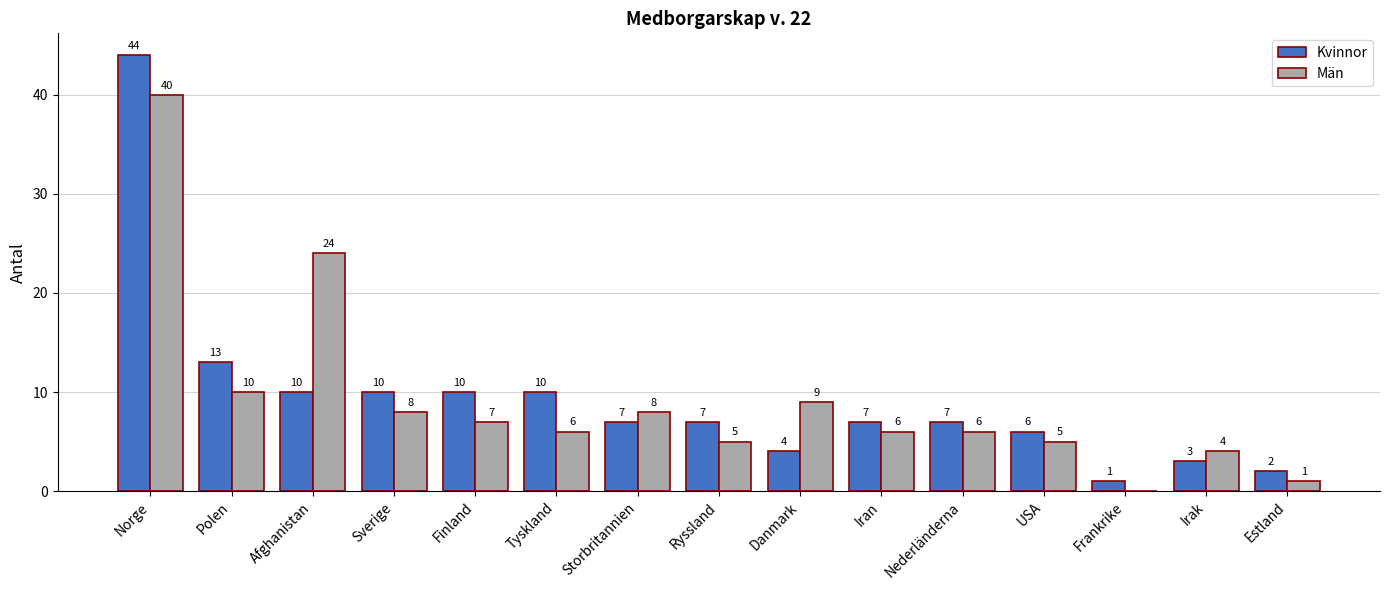

Is it true that Kvinnor equals 10 at Sverige?

True